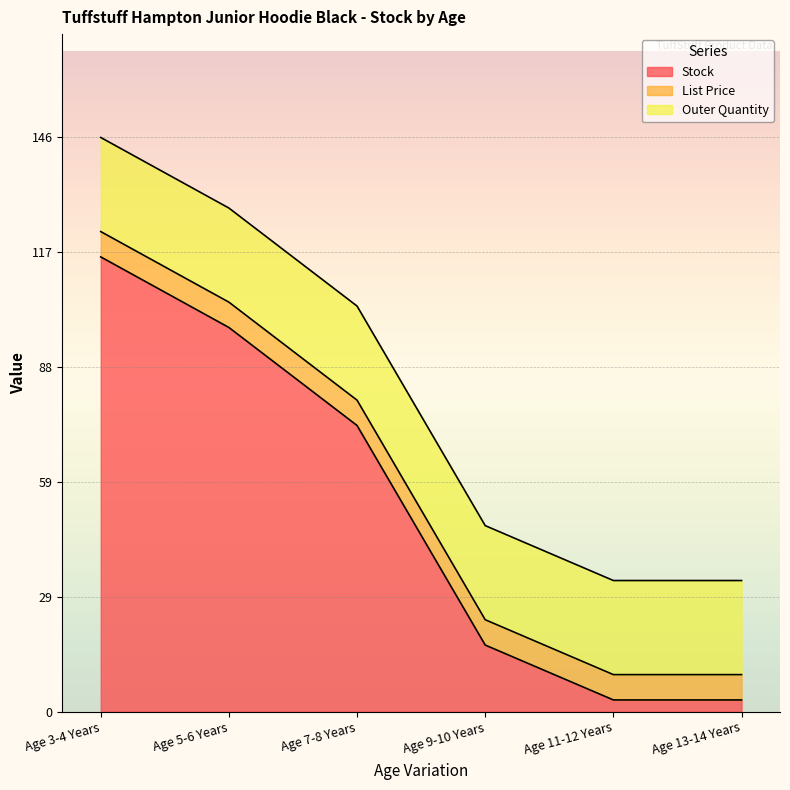

How many lines are shown in the chart?

3